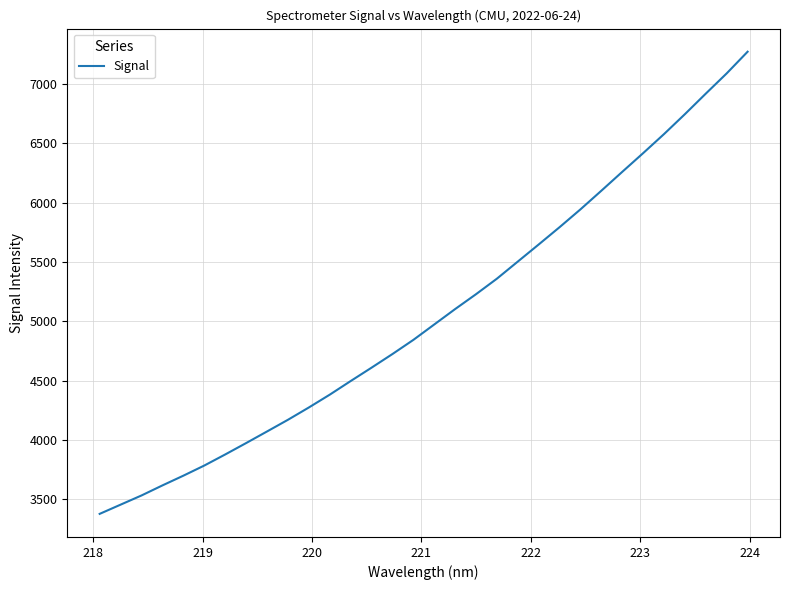

What is the smallest value displayed?

3377.9